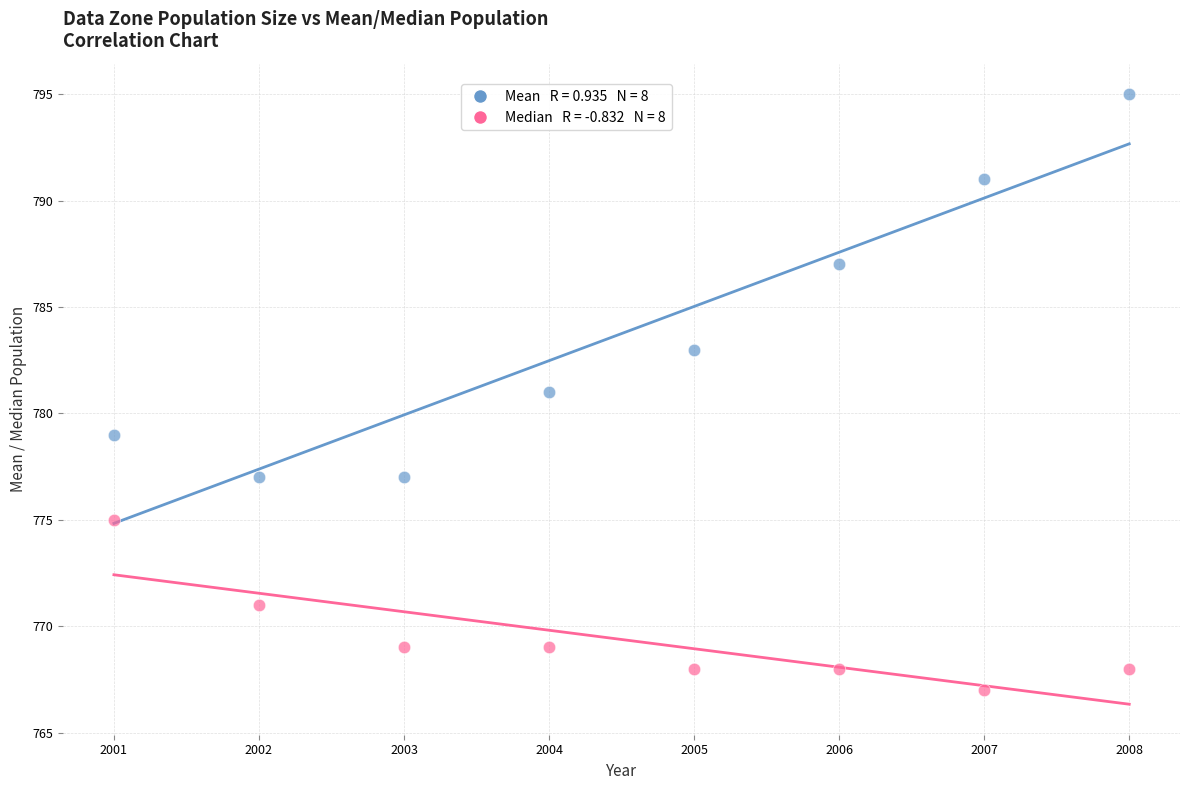

Across all data points, what is the range of X values (max minus min)?

7